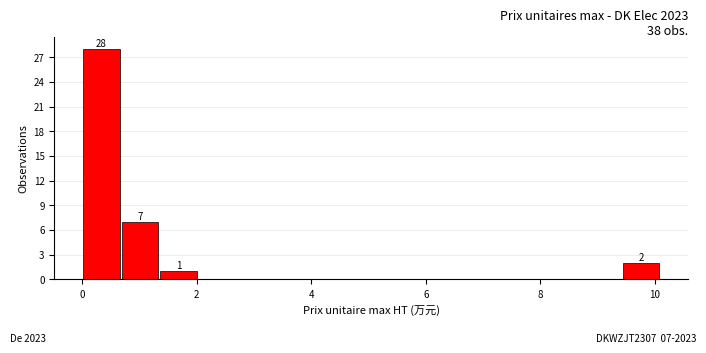

Around what value on the x-axis is the tallest bar? Give the approximate position of its centre, as read against the axis.

0.4